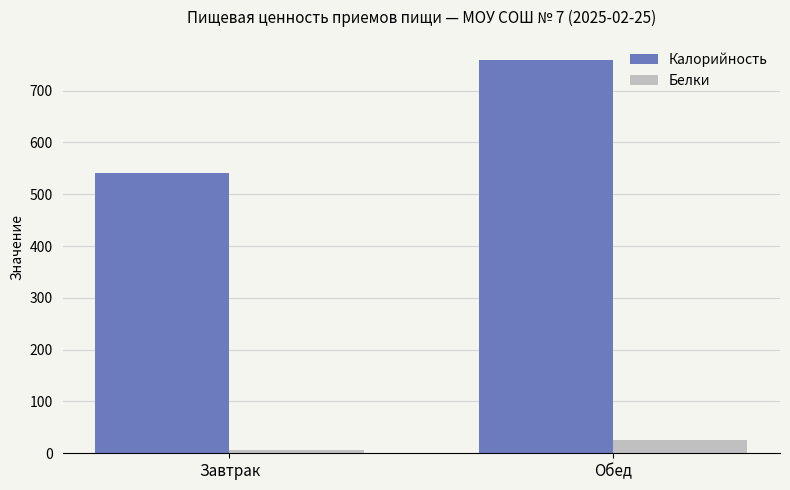

At which label does Калорийность first exceed 760?

Обед